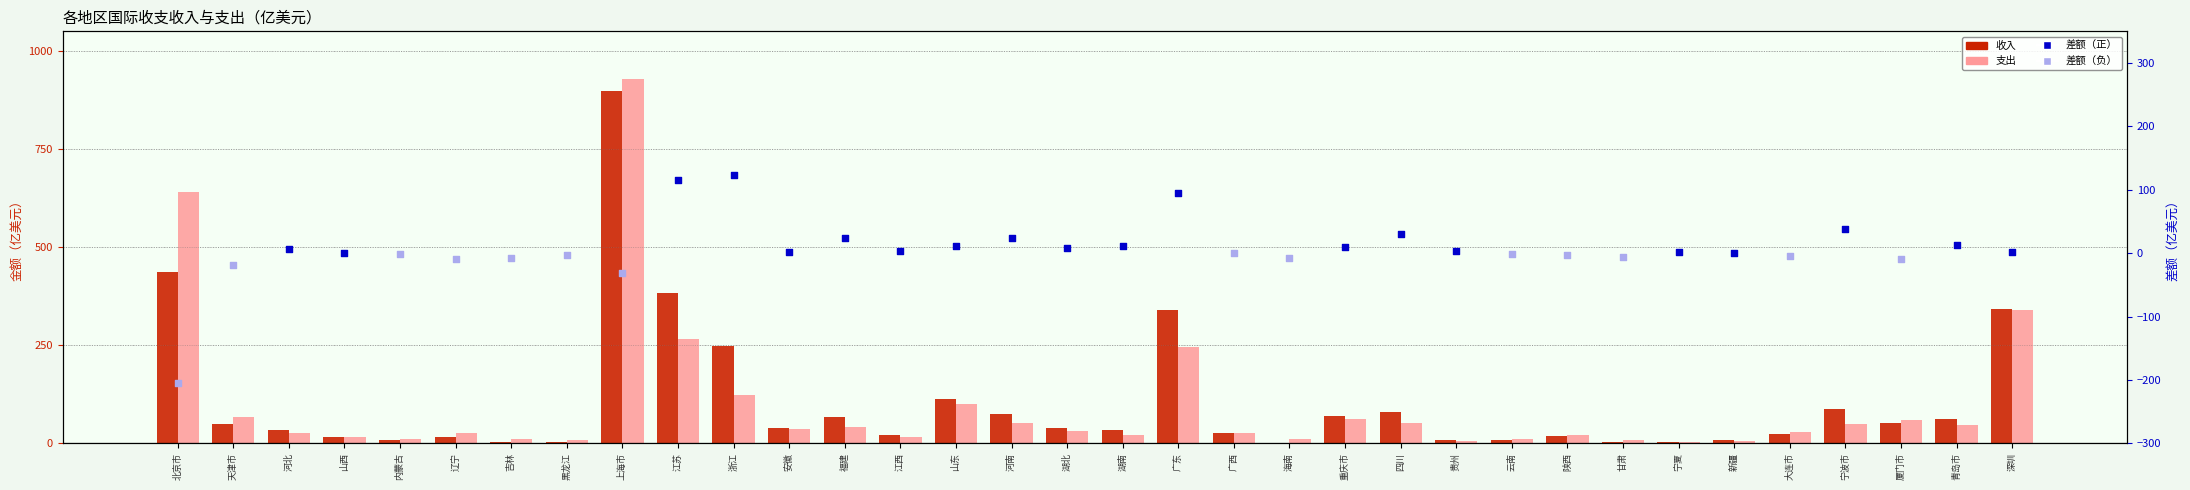

Which series contains the highest Y value?

支出